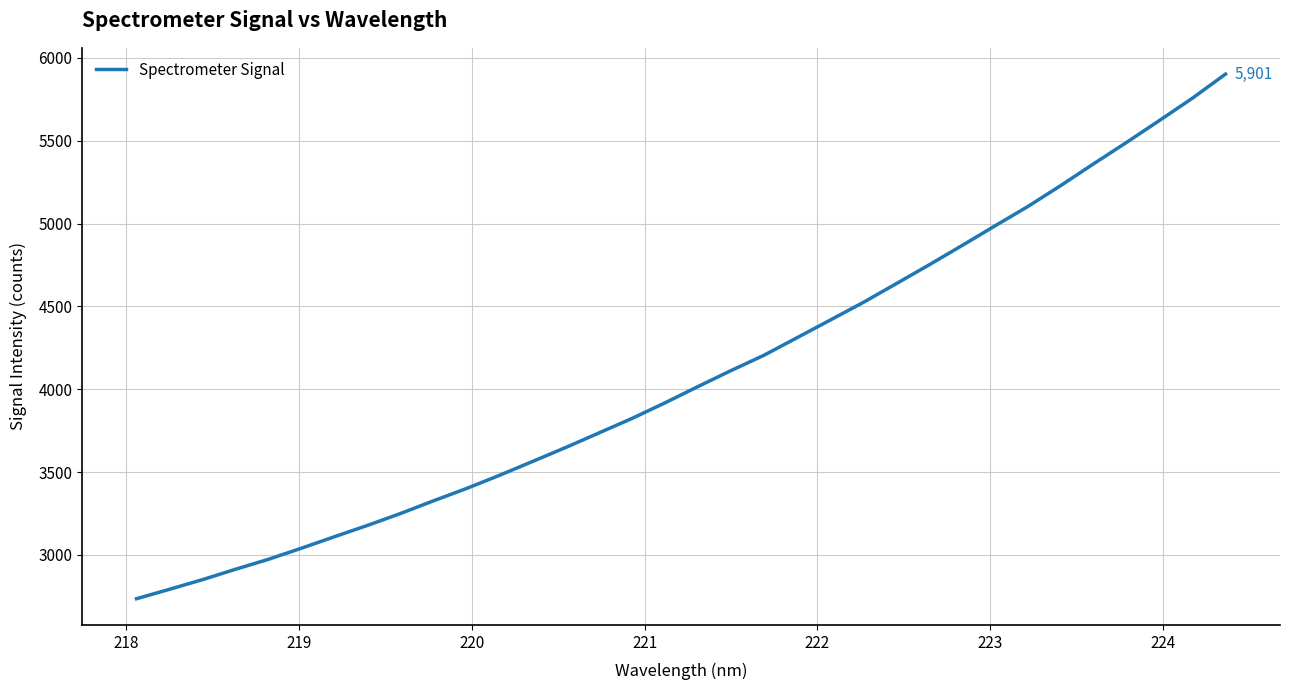

What is the difference between the maximum and minimum values?

3165.7